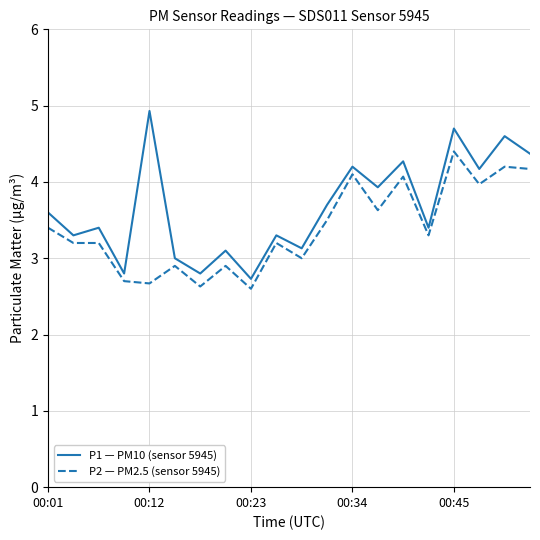

What is the difference between the maximum and minimum values in the P2 — PM2.5 (sensor 5945) series?

1.8